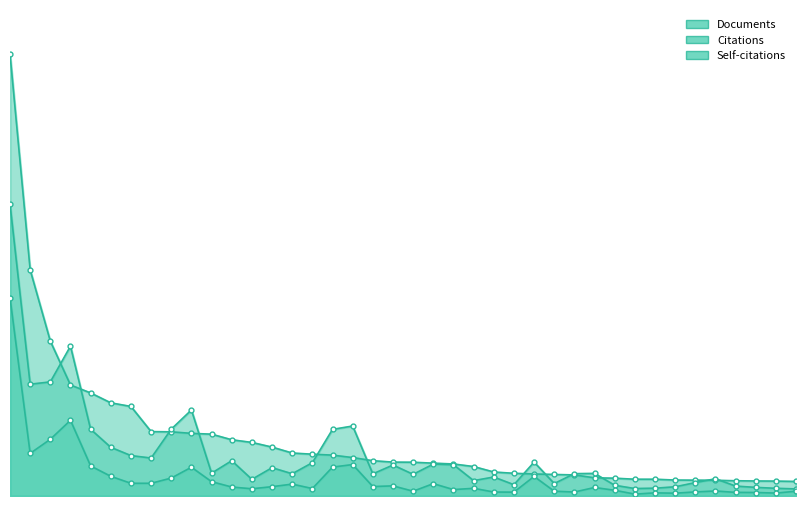

Which series has the largest total across all categories?

Documents